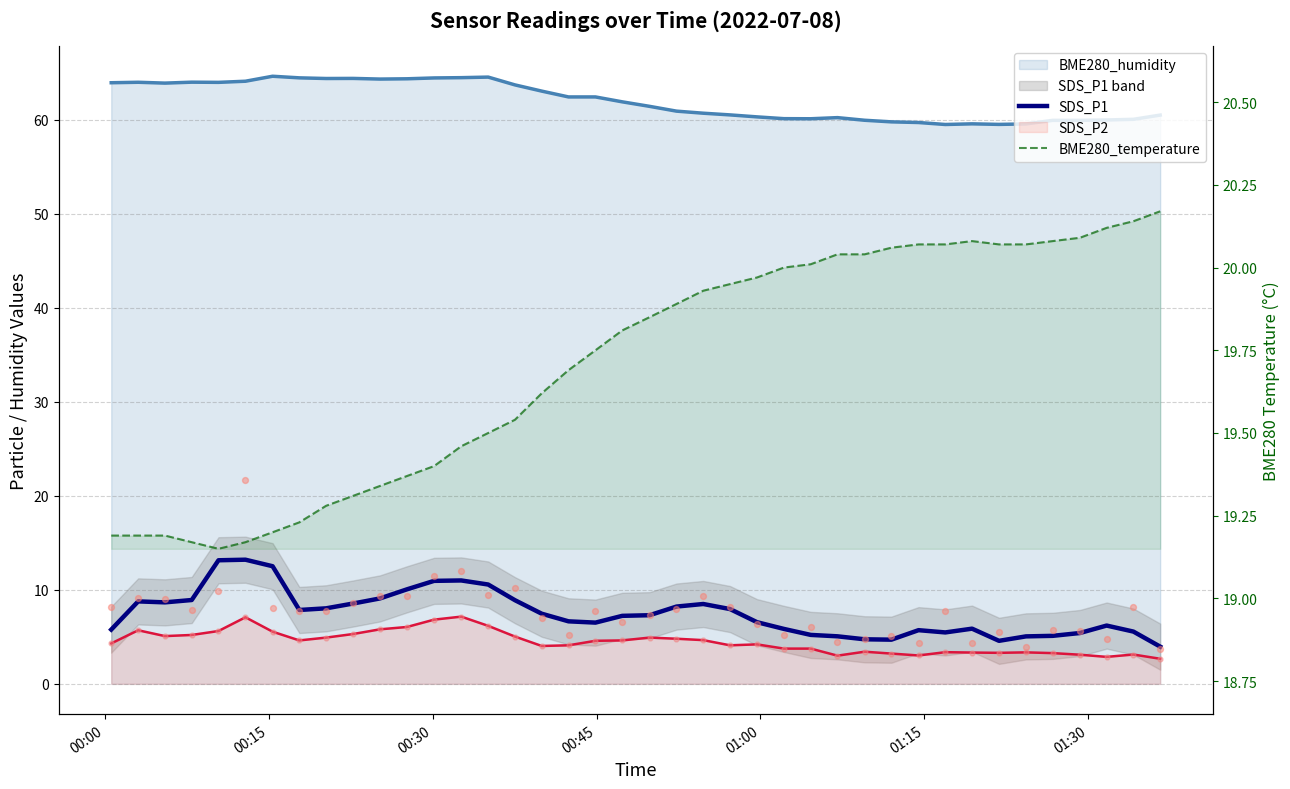

Which series reaches the maximum Y coordinate?

BME280_temperature